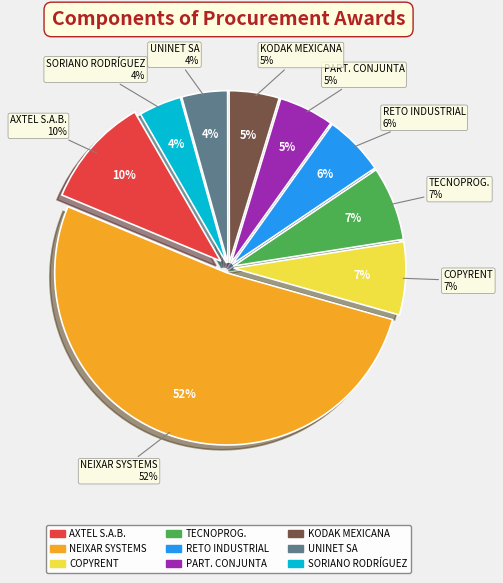

To the nearest percent, what is the difference between the UNINET SA DE CV and TECNOPROGRAMACION HUMANA ESP EN SISTEMAS slice percentages?

3%